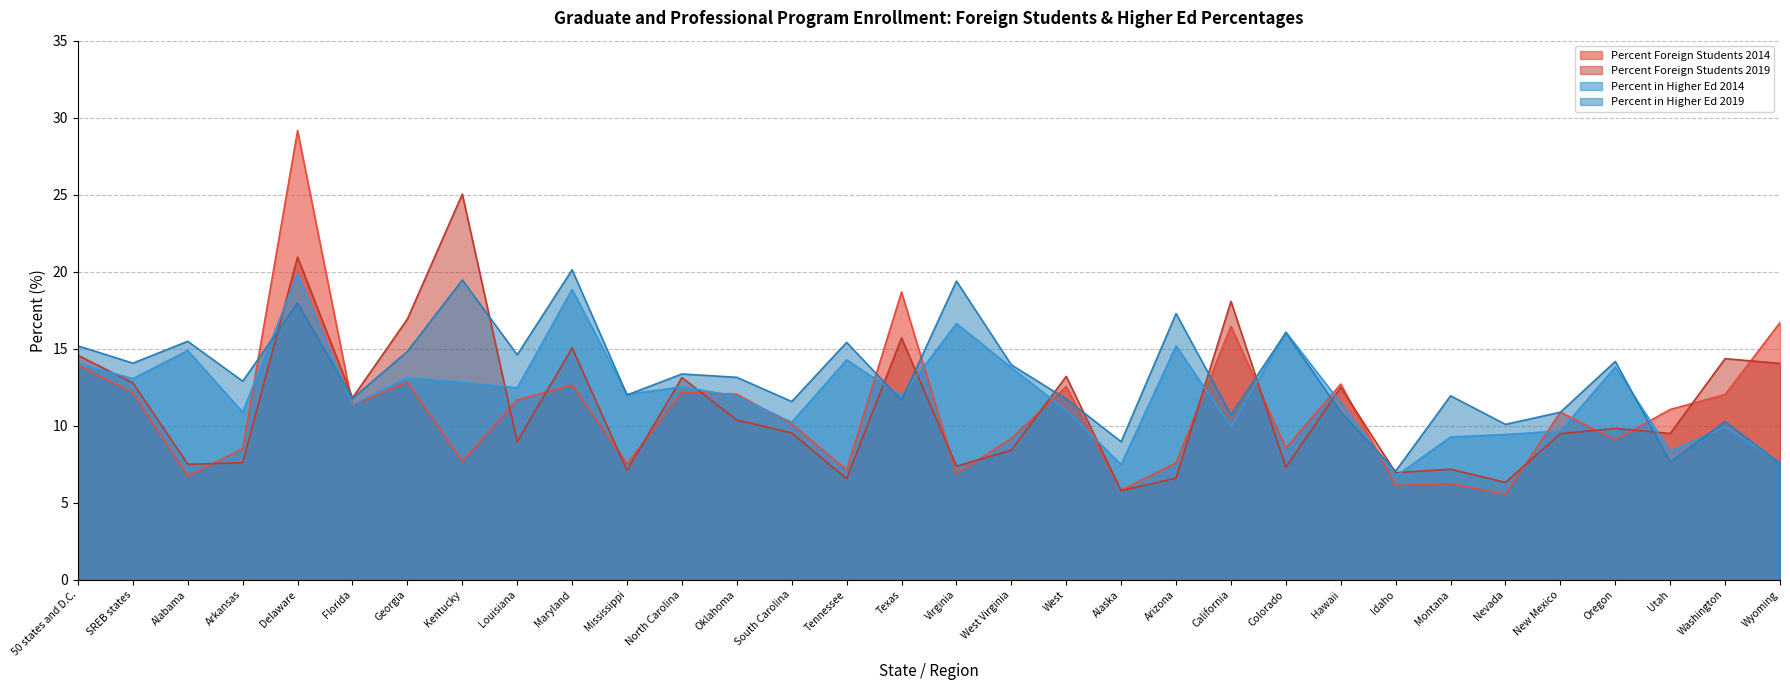

At which category does Percent in Higher Ed 2019 reach its first local peak?

Alabama